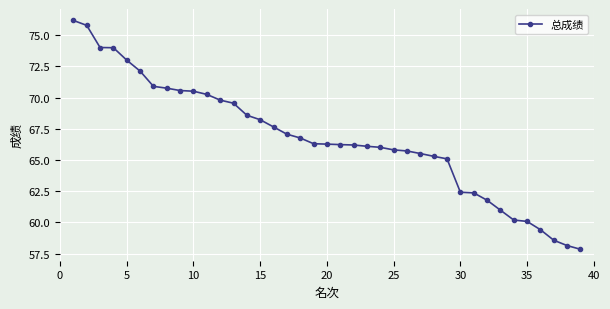

What is the difference between the maximum and minimum values?

18.3